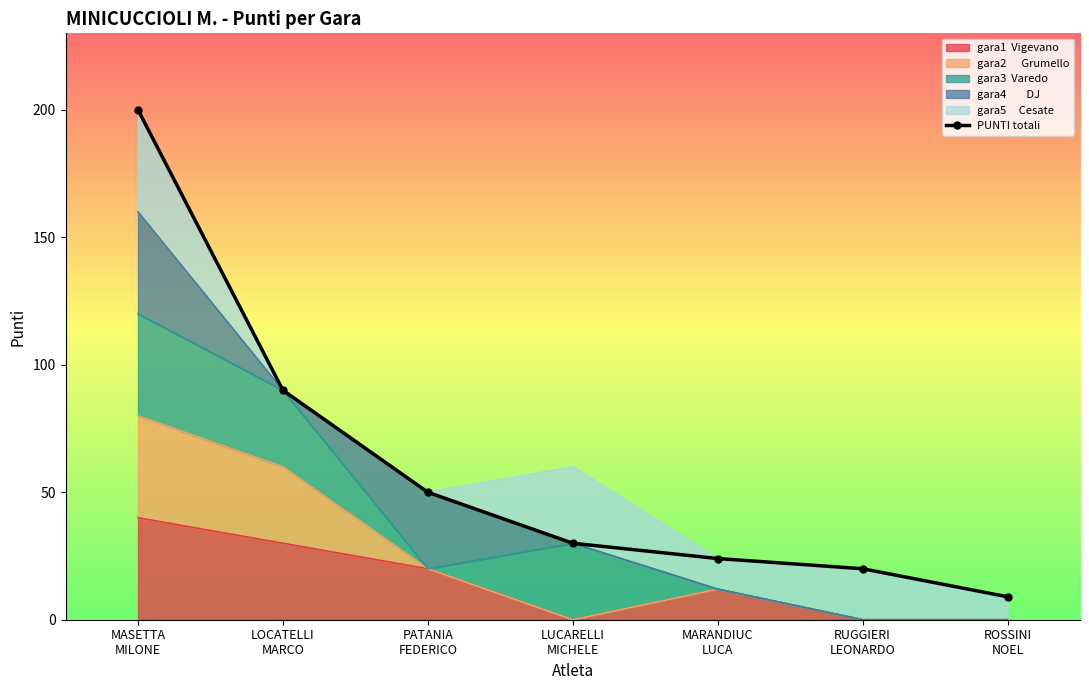

List the labels in order of value, largest first.

MASETTA
MILONE, LOCATELLI
MARCO, PATANIA
FEDERICO, LUCARELLI
MICHELE, MARANDIUC
LUCA, RUGGIERI
LEONARDO, ROSSINI
NOEL